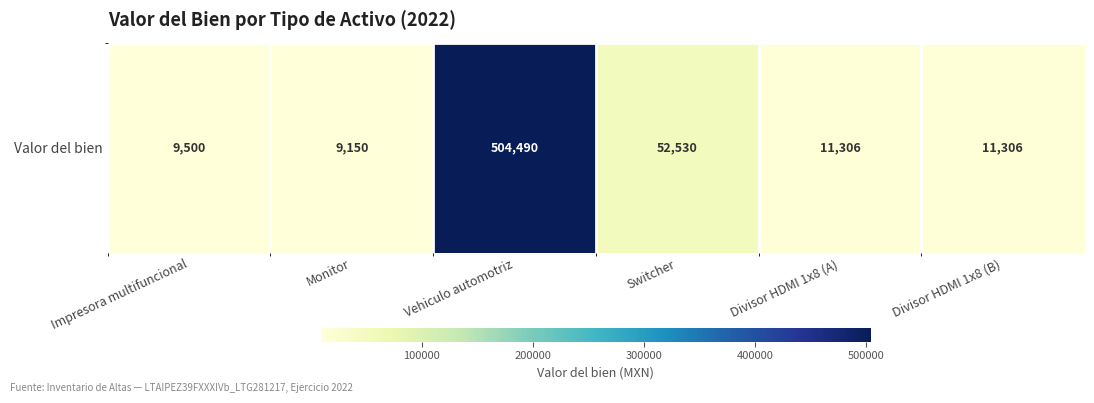

Rank the categories by value from highest to lowest.

Vehiculo automotriz, Switcher, Divisor HDMI 1x8 (A), Divisor HDMI 1x8 (B), Impresora multifuncional, Monitor